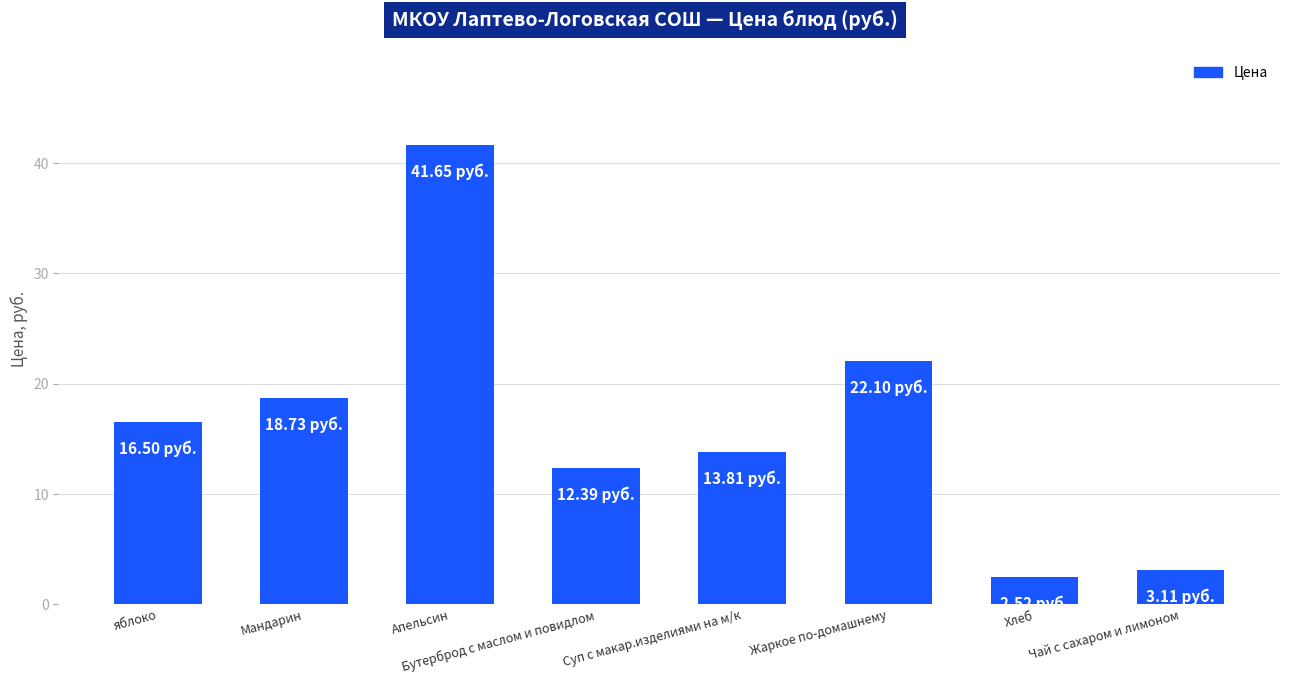

The chart shows a value of 7.0 at Мандарин. True or false?

False